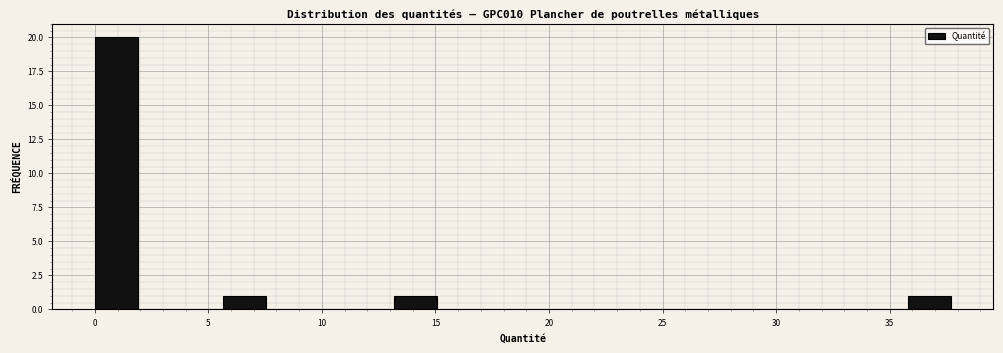

Read against the x-axis, roughly where is the centre of the tallest bar?

1.0